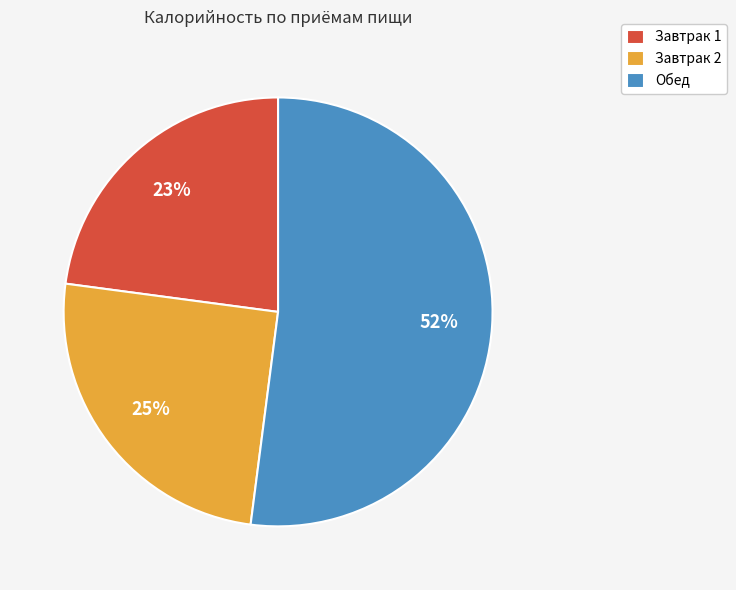

What percentage is the Завтрак 2 slice, to the nearest percent?

25%